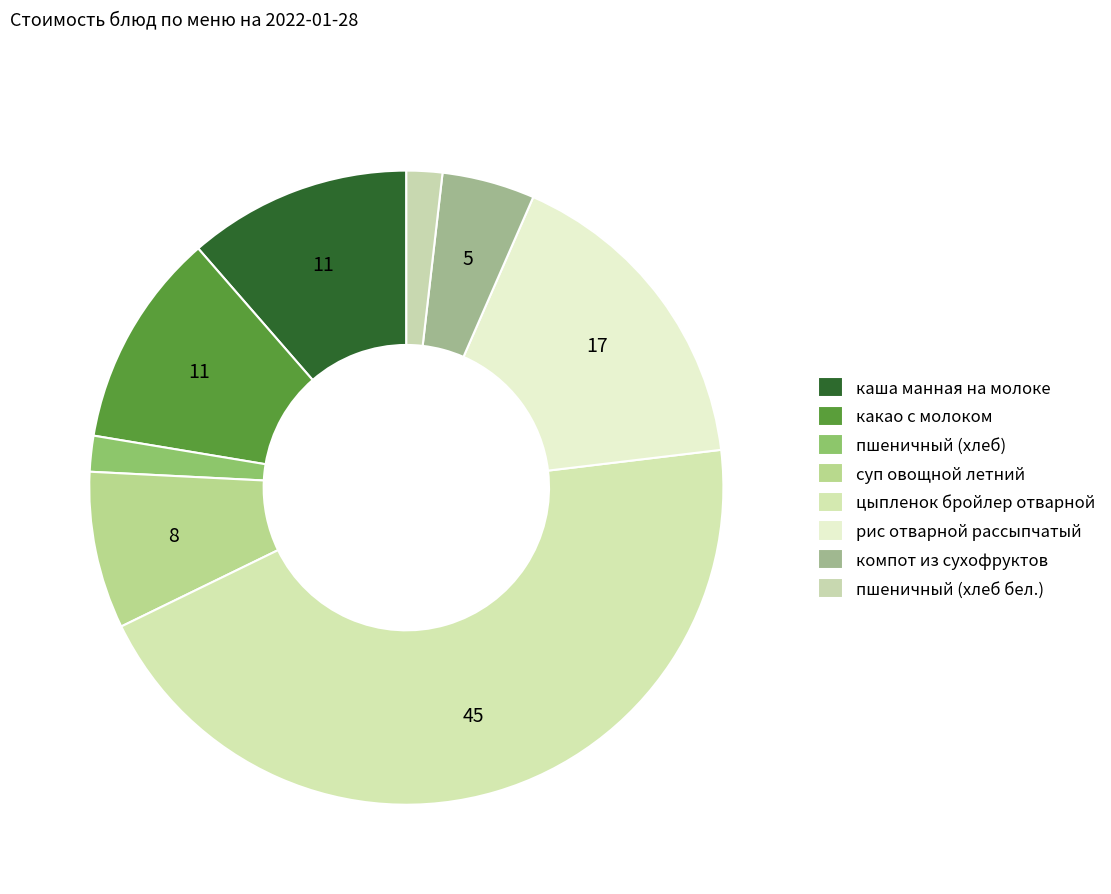

Does суп овощной летний represent more than half of the total?

No